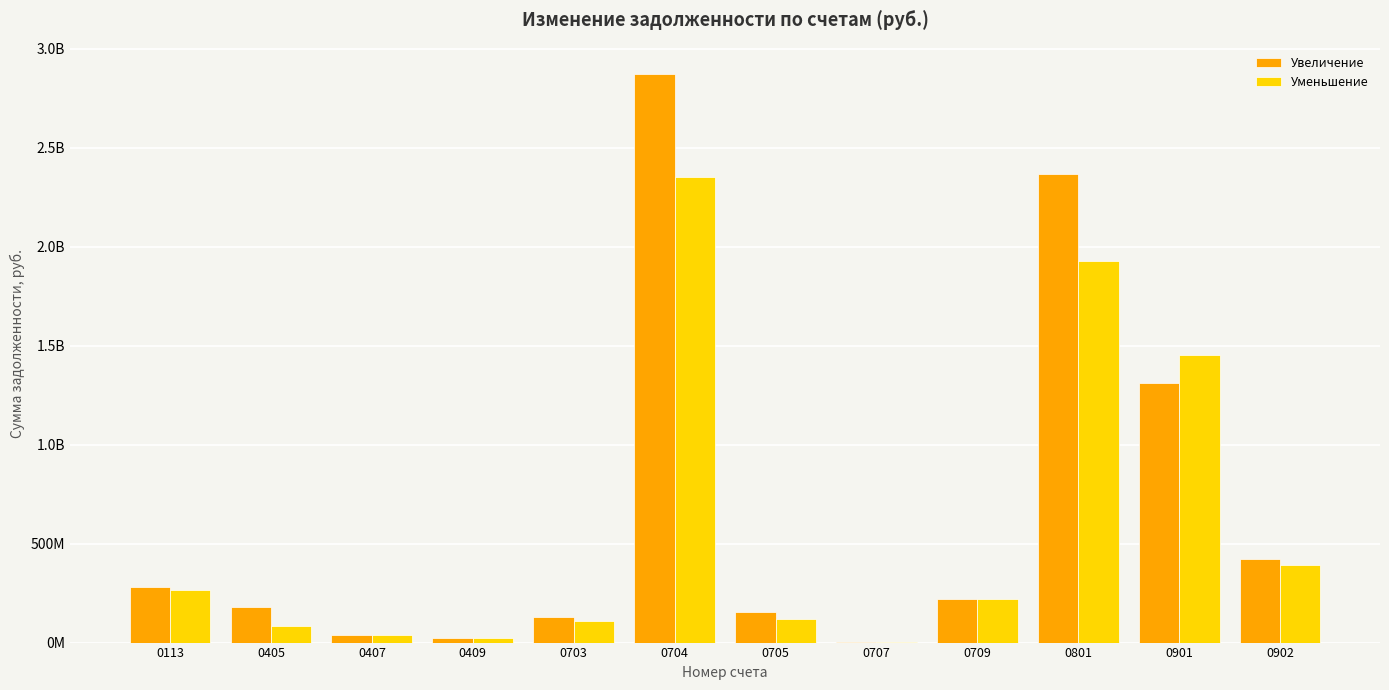

What is the sum of the Увеличение values at 0705 and 0709?

375624832.4